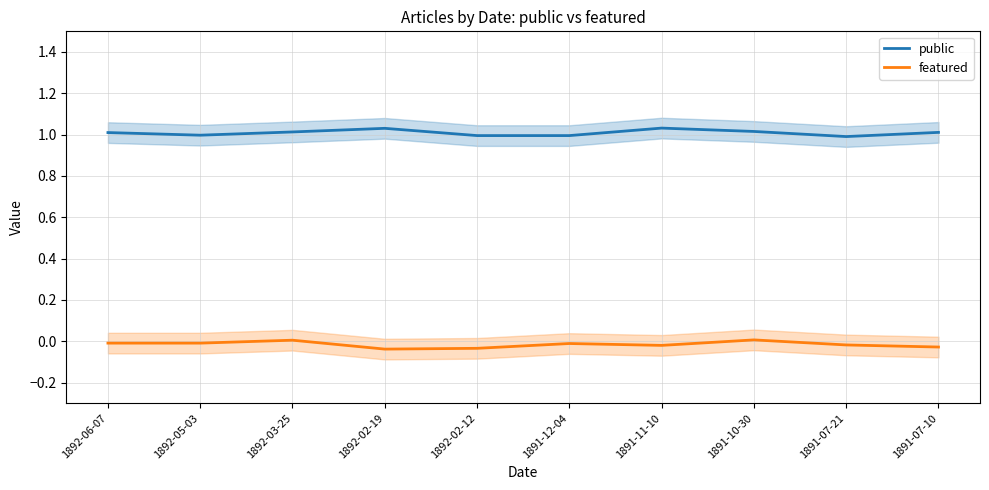

True or false: featured has a value of -0.0 at 1892-02-12.

False